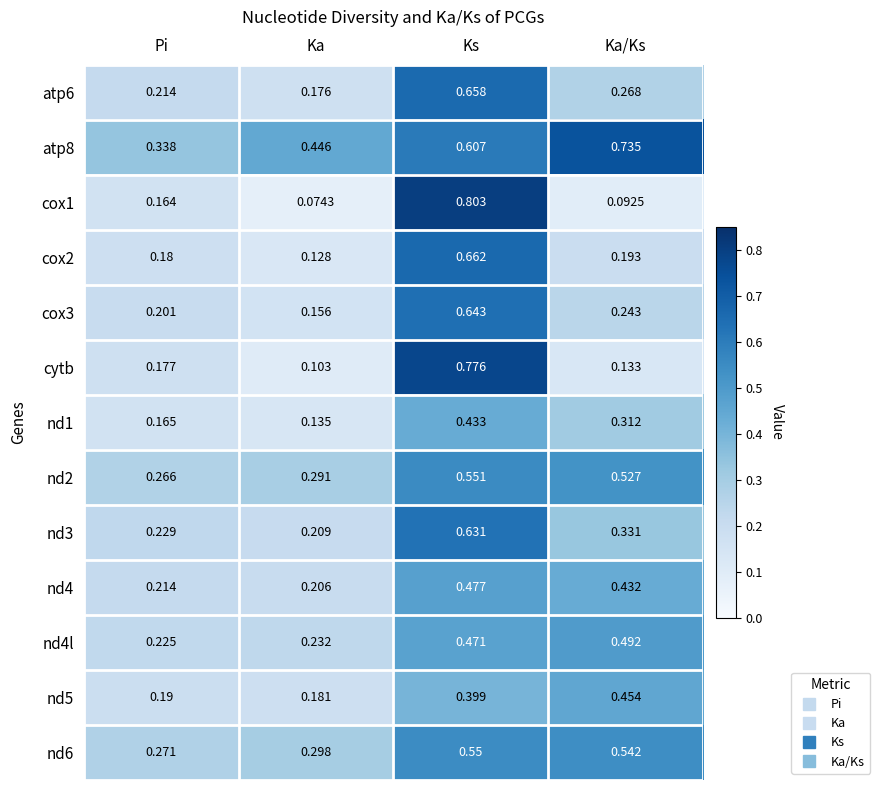

Where is cox2 nearest to the value 0?

Ka